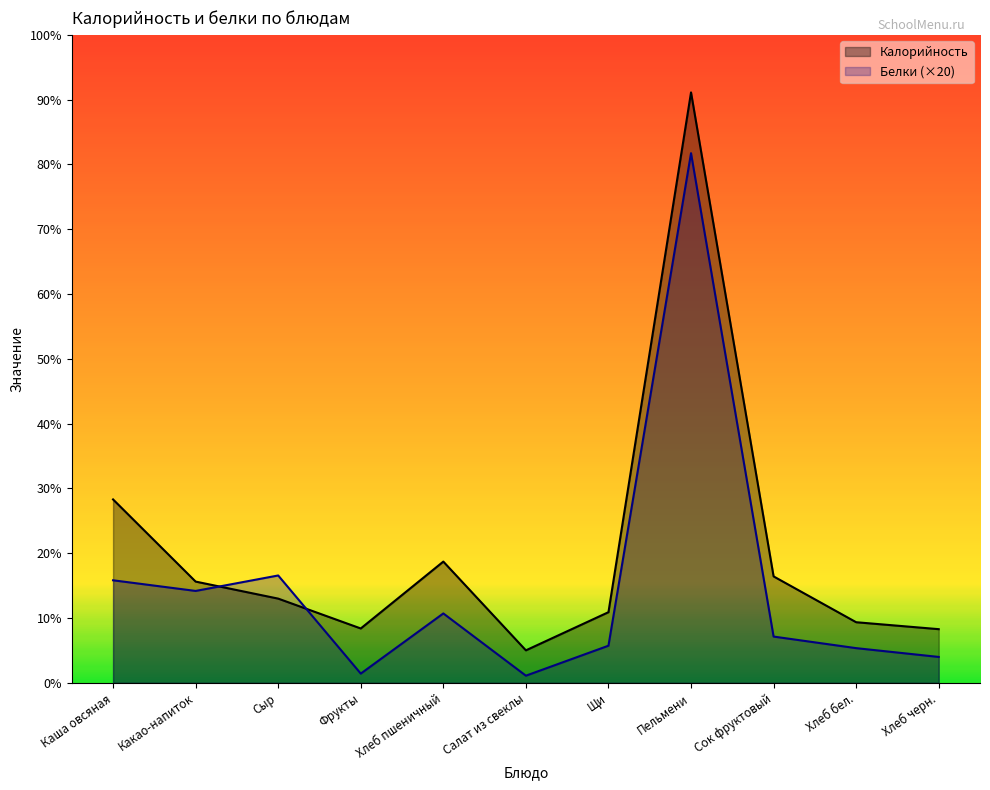

Where do Белки and Калорийность first cross each other?

Какао-напиток and Сыр